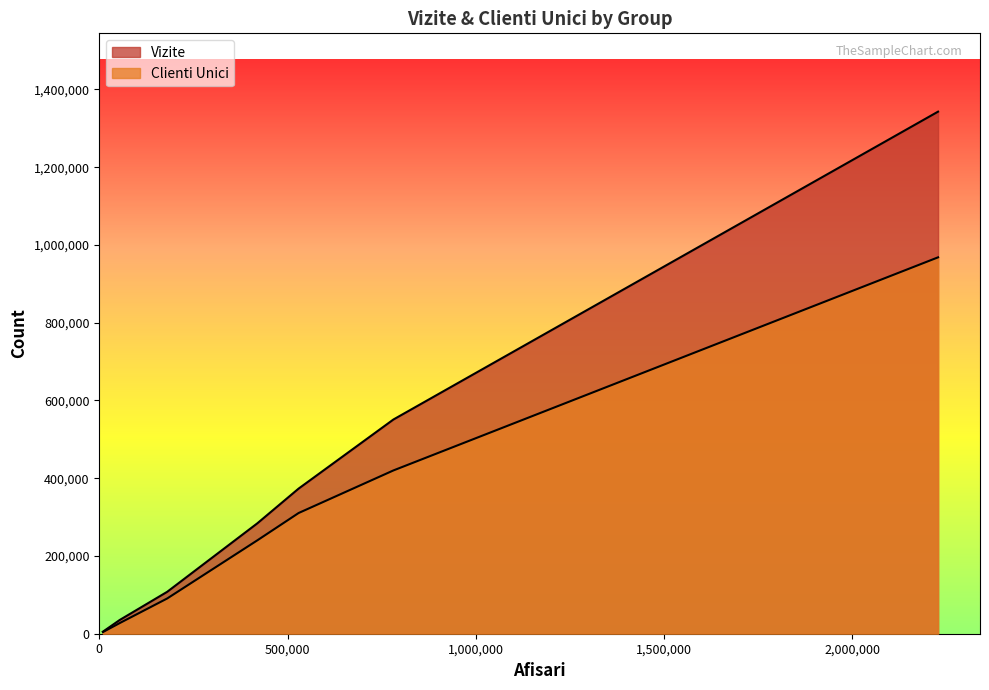

Reading right to left, what are all the values shown in this chart?

Vizite: Grup Evenimentul&Capital=550979	Grup Europe Development=35363	Grup Dogan Media=373274	Grup DC Media Group=283857	Grup Ctrl+Alt+Smile=107754	Grup Conso Media=5274	Grup Adevarul=1342749
Clienti Unici: Grup Evenimentul&Capital=419974	Grup Europe Development=27371	Grup Dogan Media=310459	Grup DC Media Group=240117	Grup Ctrl+Alt+Smile=90612	Grup Conso Media=4300	Grup Adevarul=968032